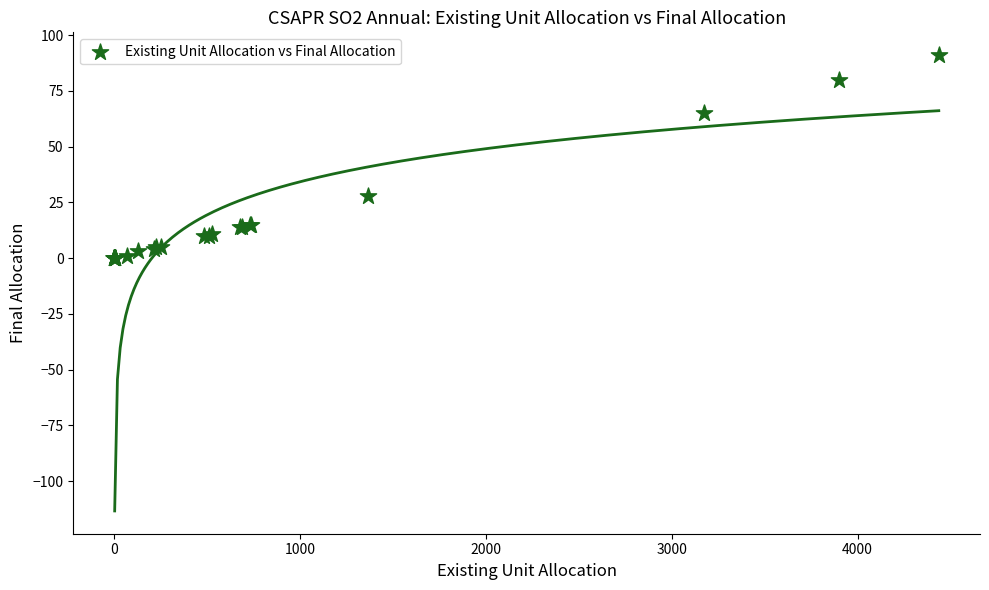

What Y value in the scatter plot is closest to 45?

28